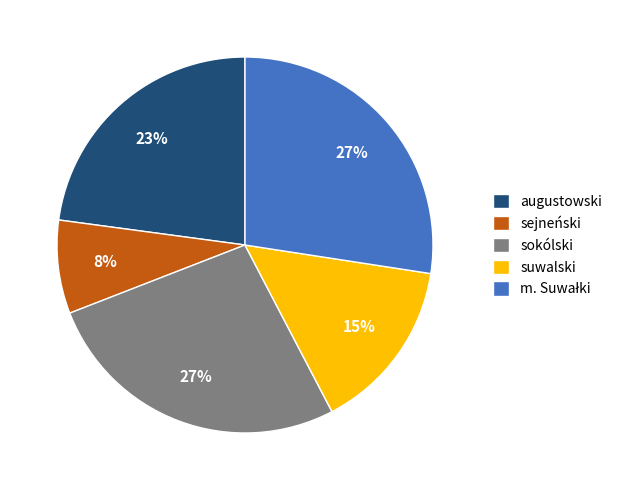

Combined, do suwalski and augustowski account for over 50%?

No